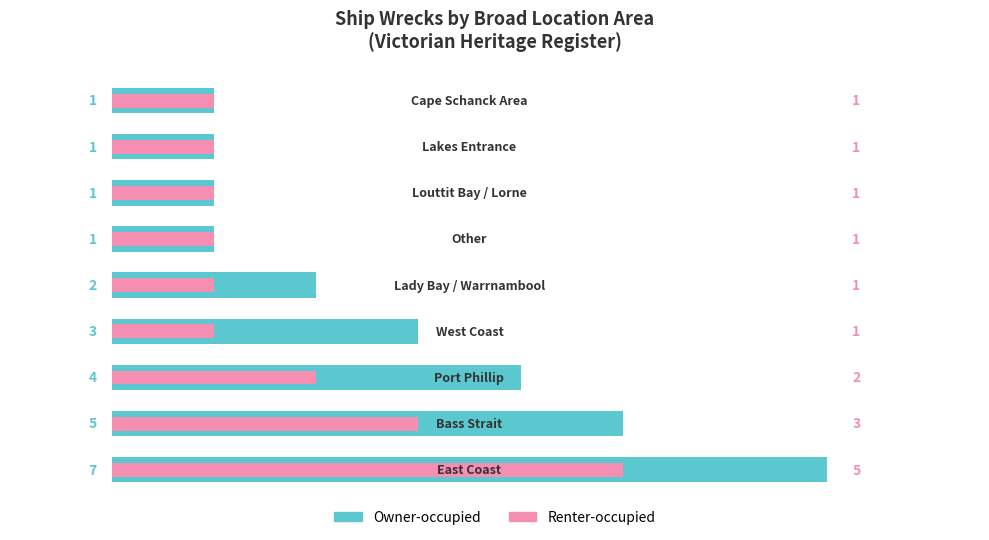

How many groups of bars are there?

9